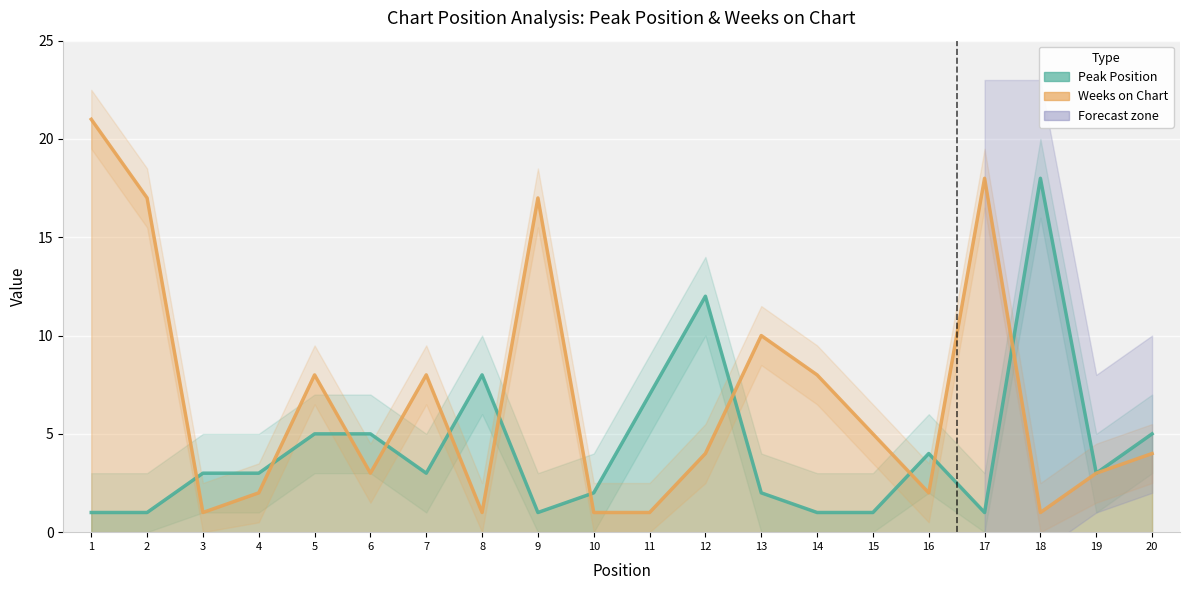

How many values in the Peak Position series are below 3?

8